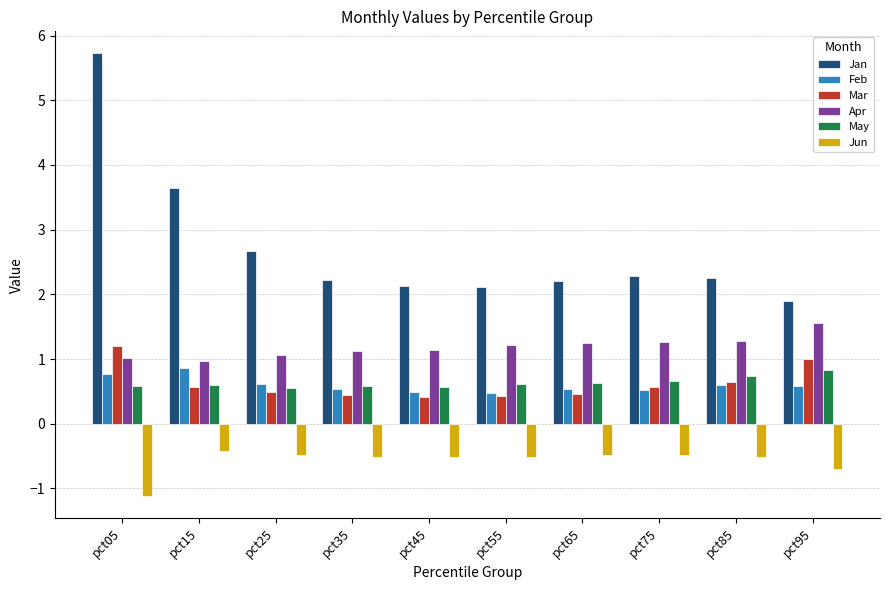

The value of May at pct55 is 0.2. True or false?

False